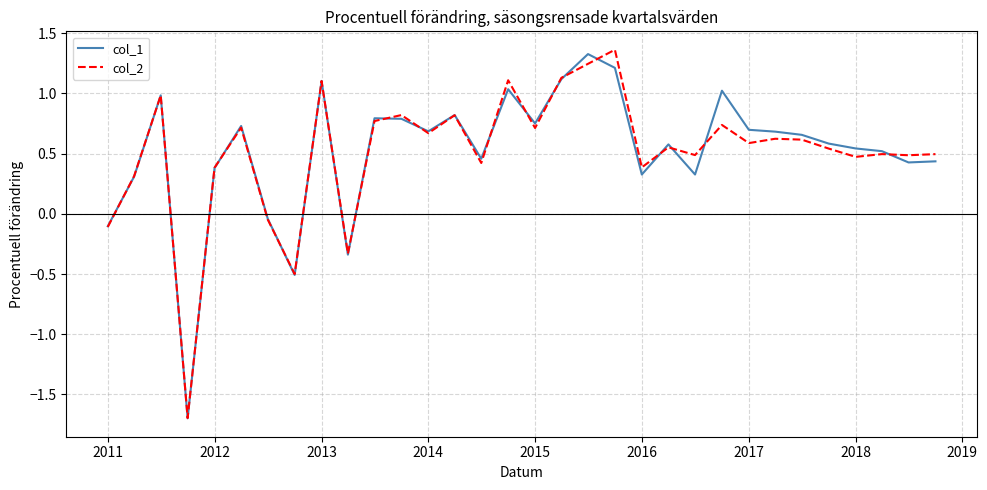

What is the smallest value displayed?

-1.7